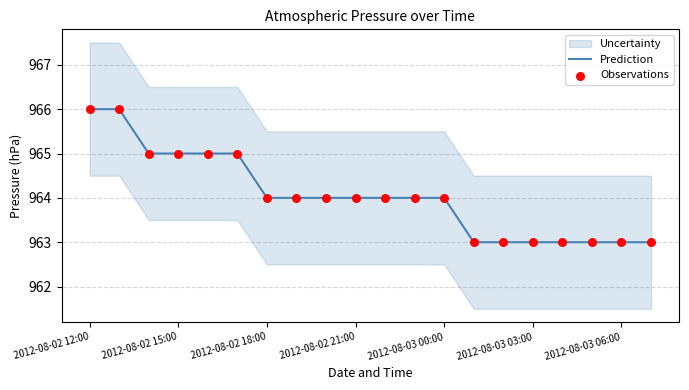

Which series reaches the minimum Y coordinate?

Prediction